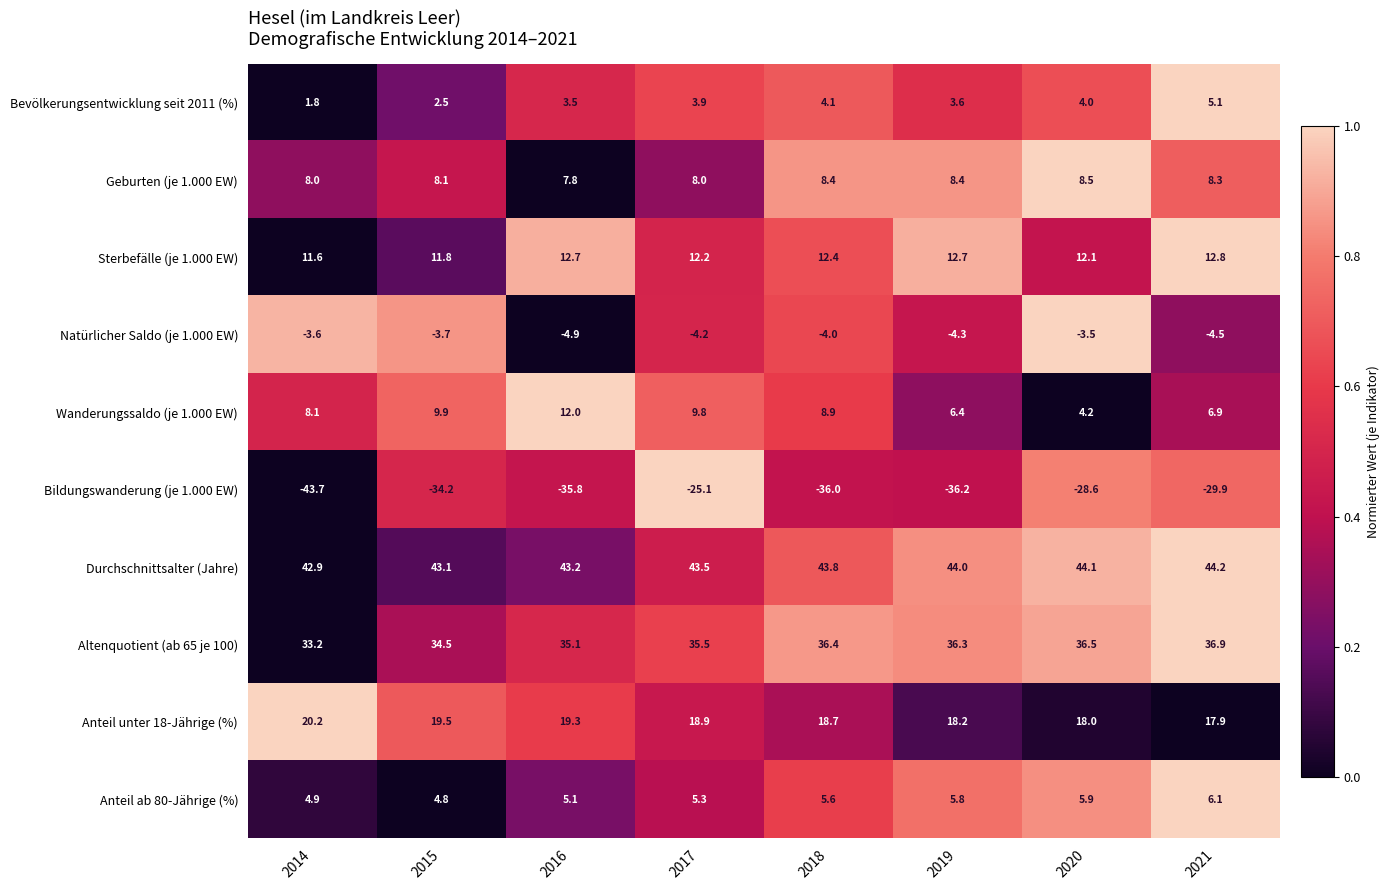

What is the sum of the Sterbefälle (je 1.000 EW) values at 2017 and 2019?

24.9